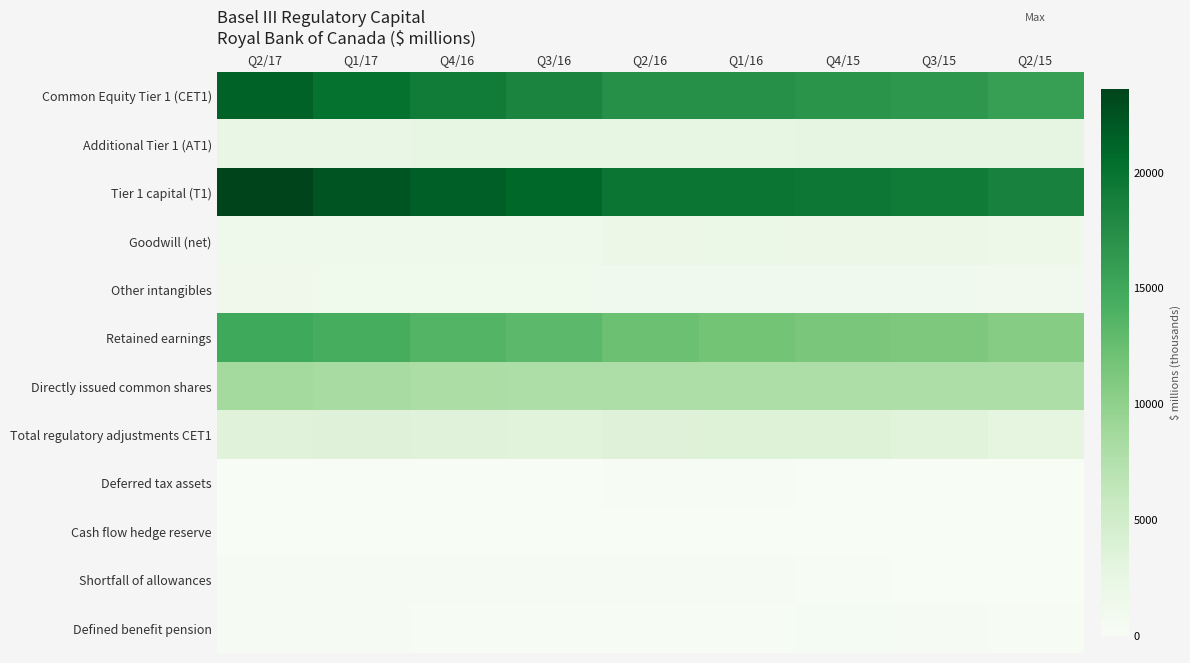

How many data points does each series have?

9